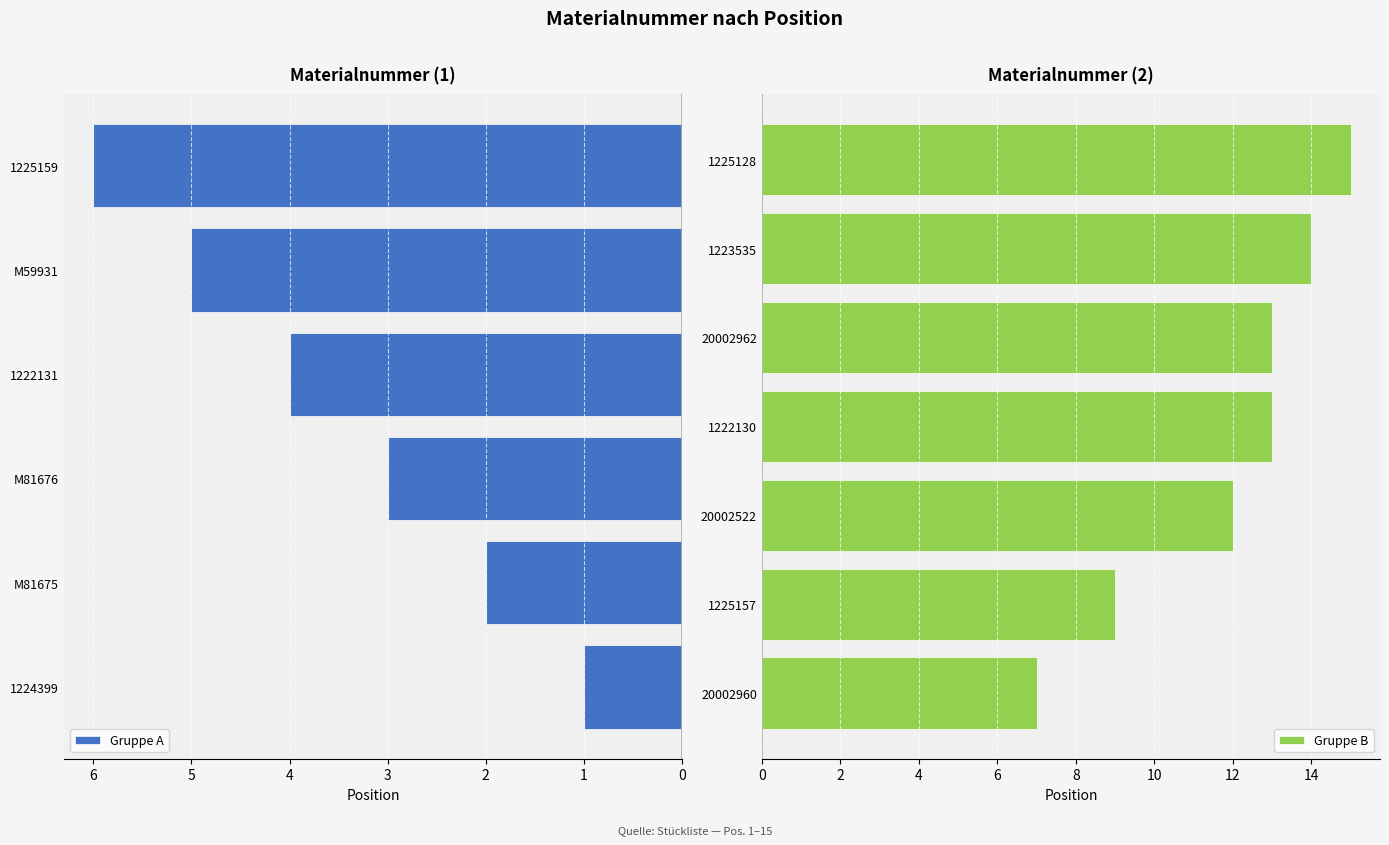

Reading left to right, list all the values displayed in this chart.

1224399=1	M81675=2	M81676=3	1222131=4	M59931=5	1225159=6	20002960=7	1225157=9	20002522=12	1222130=13	20002962=13	1223535=14	1225128=15